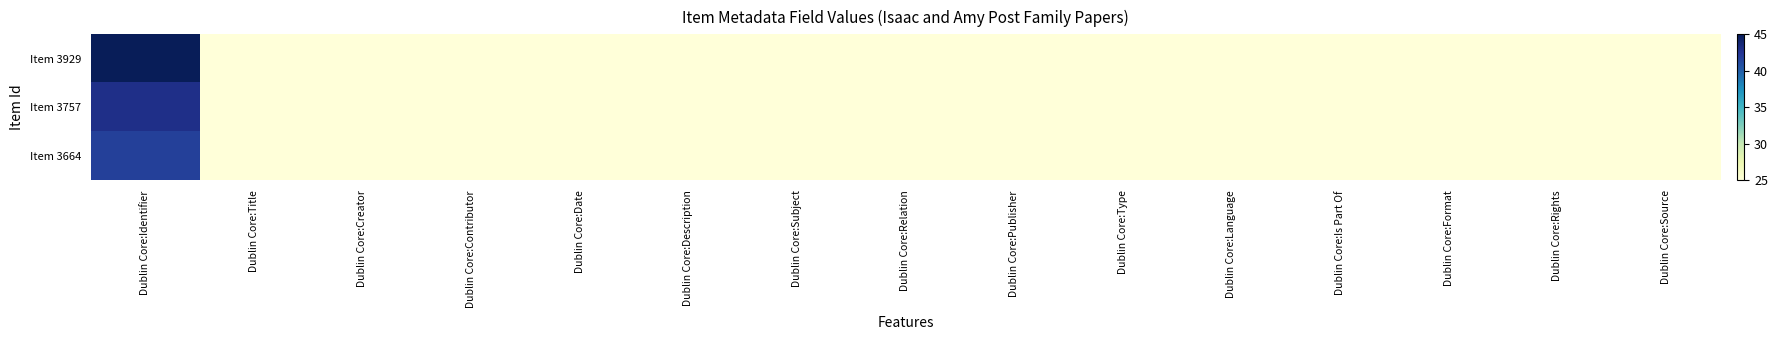

Reading left to right, extract all data points from this chart.

Item 3929: Dublin Core:Identifier=45.0	Dublin Core:Title=25.0	Dublin Core:Creator=25.0	Dublin Core:Contributor=25.0	Dublin Core:Date=25.0	Dublin Core:Description=25.0	Dublin Core:Subject=25.0	Dublin Core:Relation=25.0	Dublin Core:Publisher=25.0	Dublin Core:Type=25.0	Dublin Core:Language=25.0	Dublin Core:Is Part Of=25.0	Dublin Core:Format=25.0	Dublin Core:Rights=25.0	Dublin Core:Source=25.0
Item 3757: Dublin Core:Identifier=42.9	Dublin Core:Title=25.0	Dublin Core:Creator=25.0	Dublin Core:Contributor=25.0	Dublin Core:Date=25.0	Dublin Core:Description=25.0	Dublin Core:Subject=25.0	Dublin Core:Relation=25.0	Dublin Core:Publisher=25.0	Dublin Core:Type=25.0	Dublin Core:Language=25.0	Dublin Core:Is Part Of=25.0	Dublin Core:Format=25.0	Dublin Core:Rights=25.0	Dublin Core:Source=25.0
Item 3664: Dublin Core:Identifier=41.8	Dublin Core:Title=25.0	Dublin Core:Creator=25.0	Dublin Core:Contributor=25.0	Dublin Core:Date=25.0	Dublin Core:Description=25.0	Dublin Core:Subject=25.0	Dublin Core:Relation=25.0	Dublin Core:Publisher=25.0	Dublin Core:Type=25.0	Dublin Core:Language=25.0	Dublin Core:Is Part Of=25.0	Dublin Core:Format=25.0	Dublin Core:Rights=25.0	Dublin Core:Source=25.0